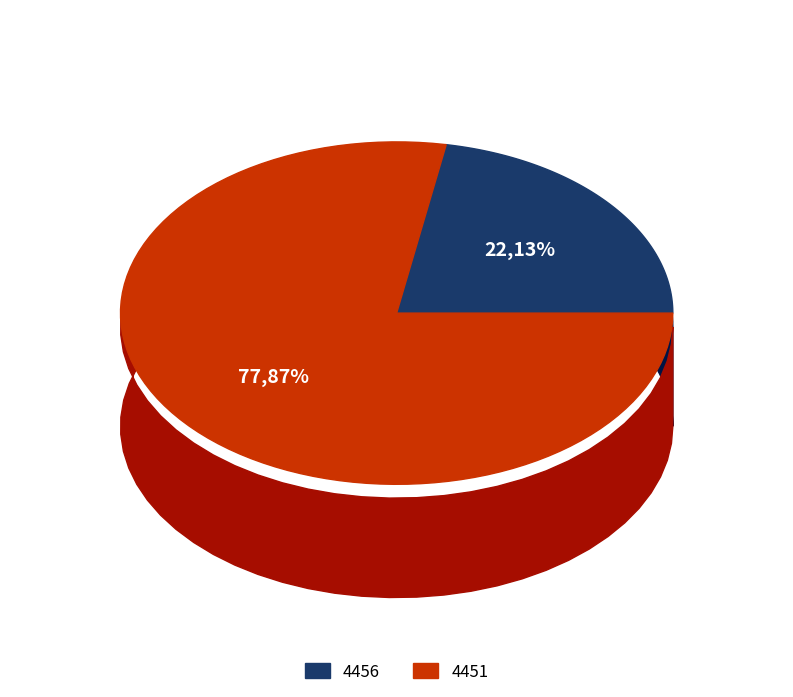

What is the ratio of the value at 4456 to the value at 4451?

0.3